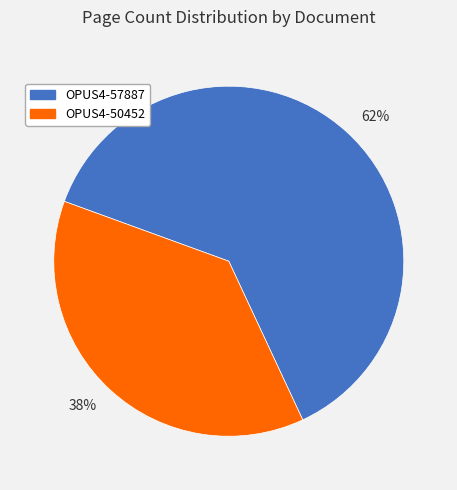

To the nearest percent, what is the combined percentage of 38% and 62%?

100%